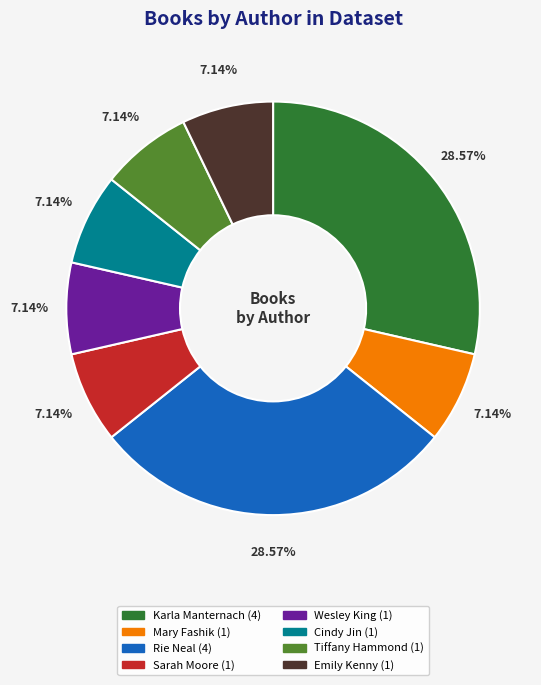

Is there a majority slice in this chart?

No